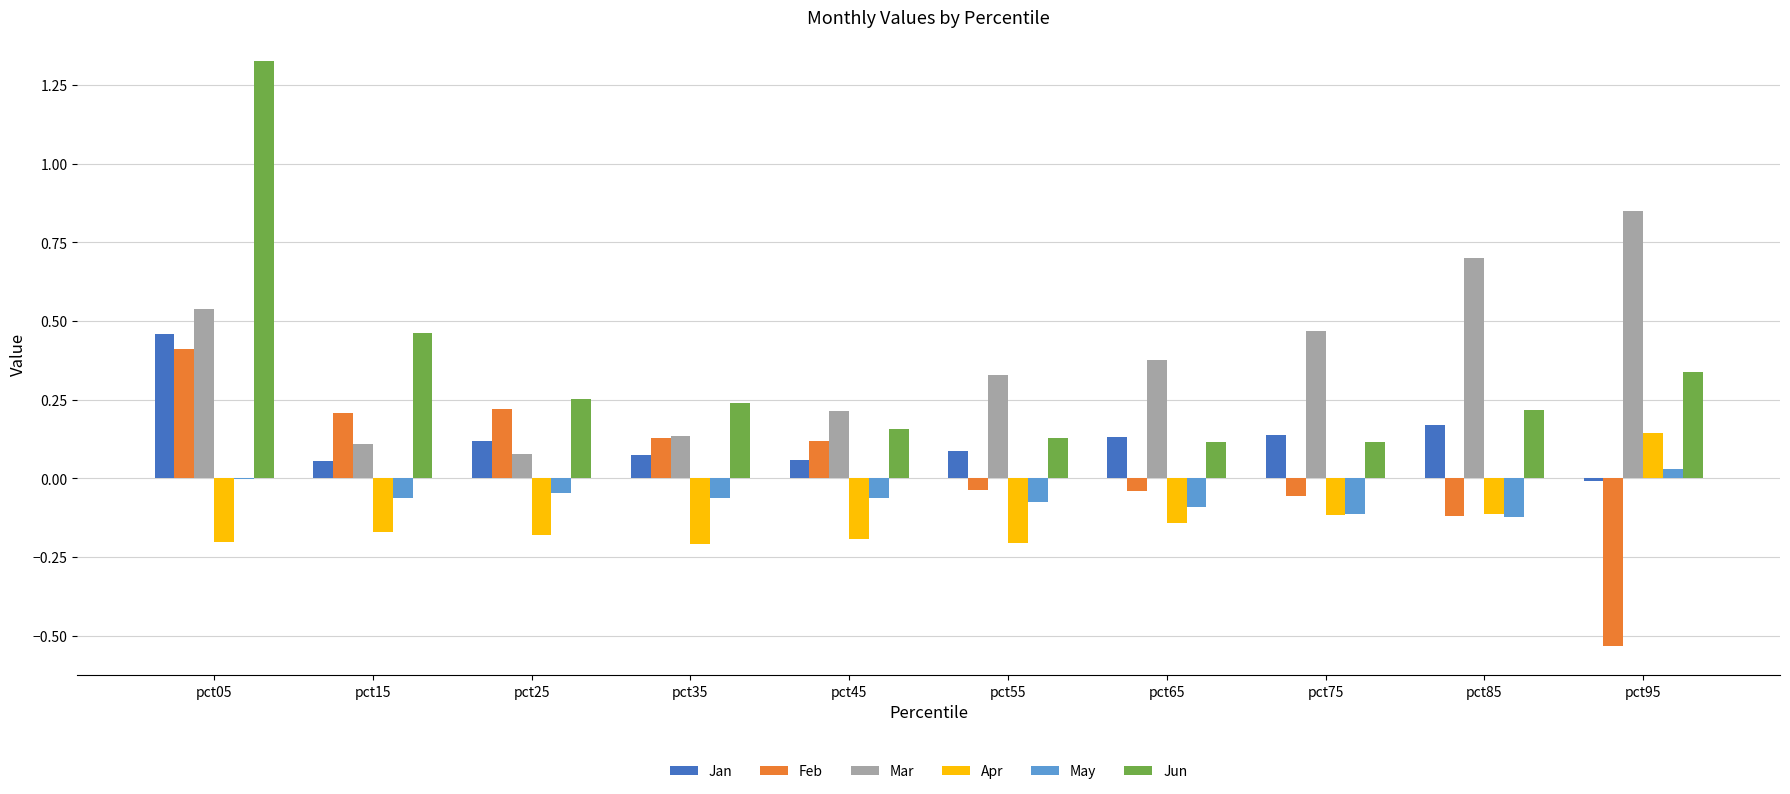

At which label does Mar reach its peak?

pct95